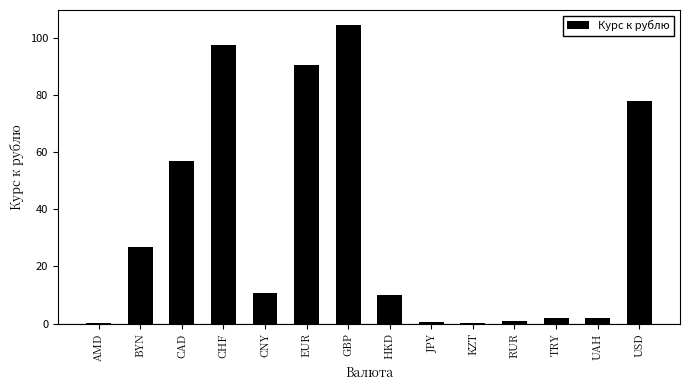

What is the sum of all values?

480.6